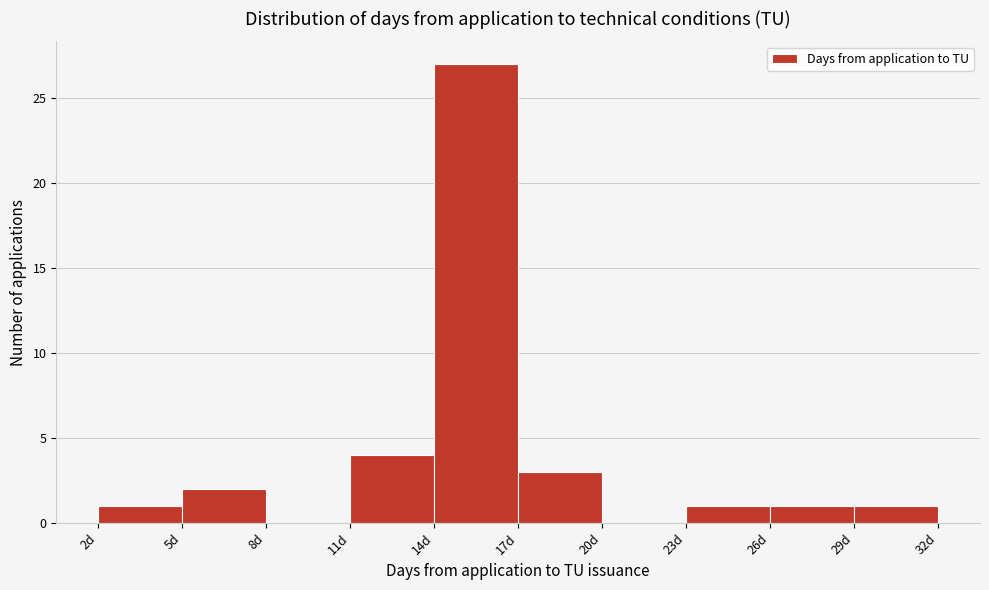

Which range on the x-axis has the tallest bar?

14 to 17